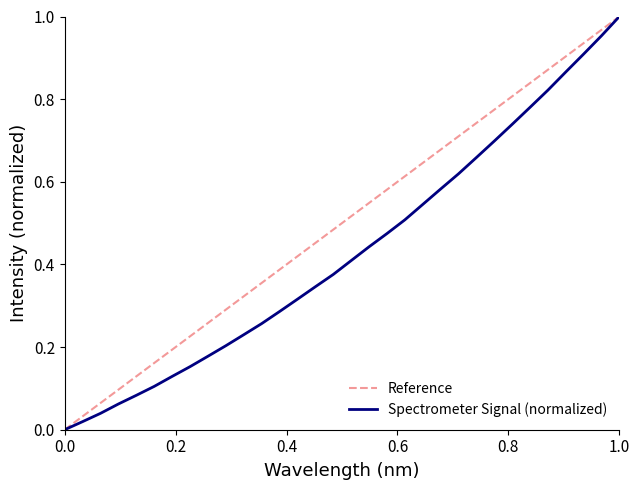

Is it true that Spectrometer Signal (normalized) equals 1.0 at 1.0?

True